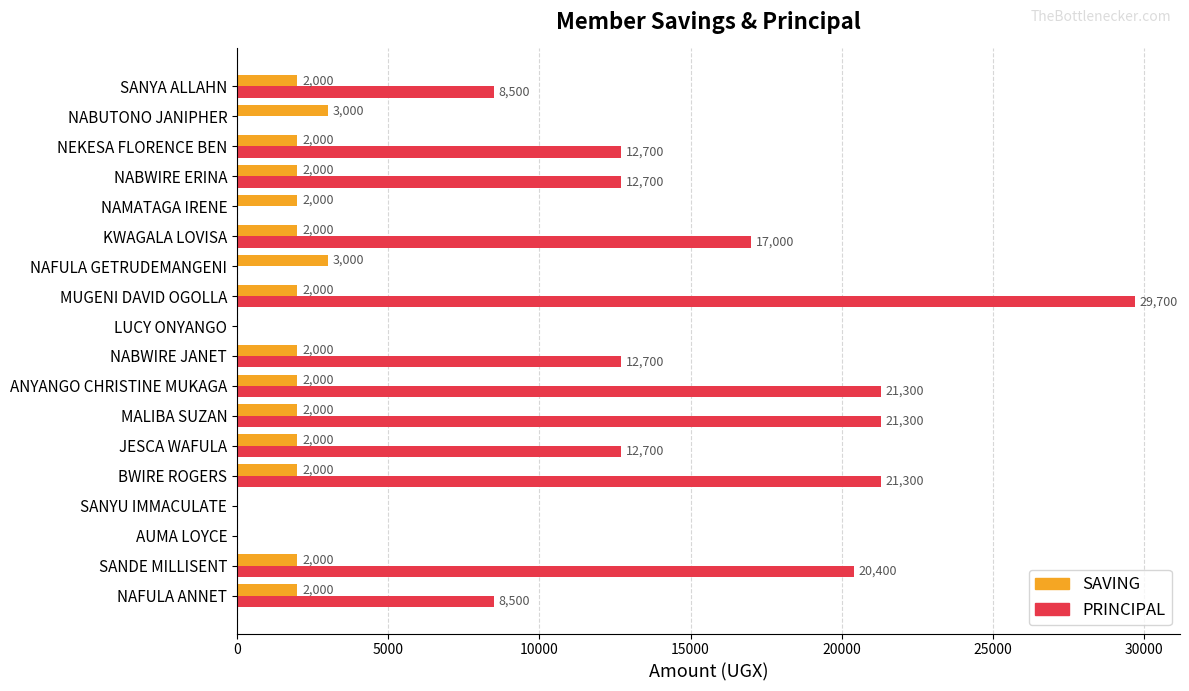

What is the maximum value shown in the chart?

29700